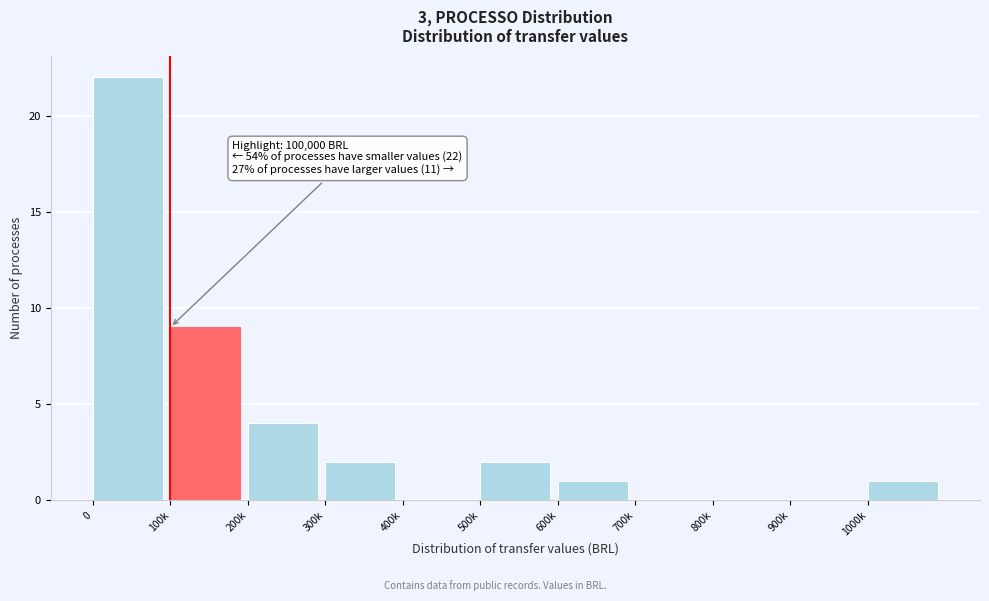

Reading left to right, transcribe all the data shown in this chart.

0=22	100k=9	200k=4	300k=2	400k=0	500k=2	600k=1	700k=0	800k=0	900k=0	1000k=1